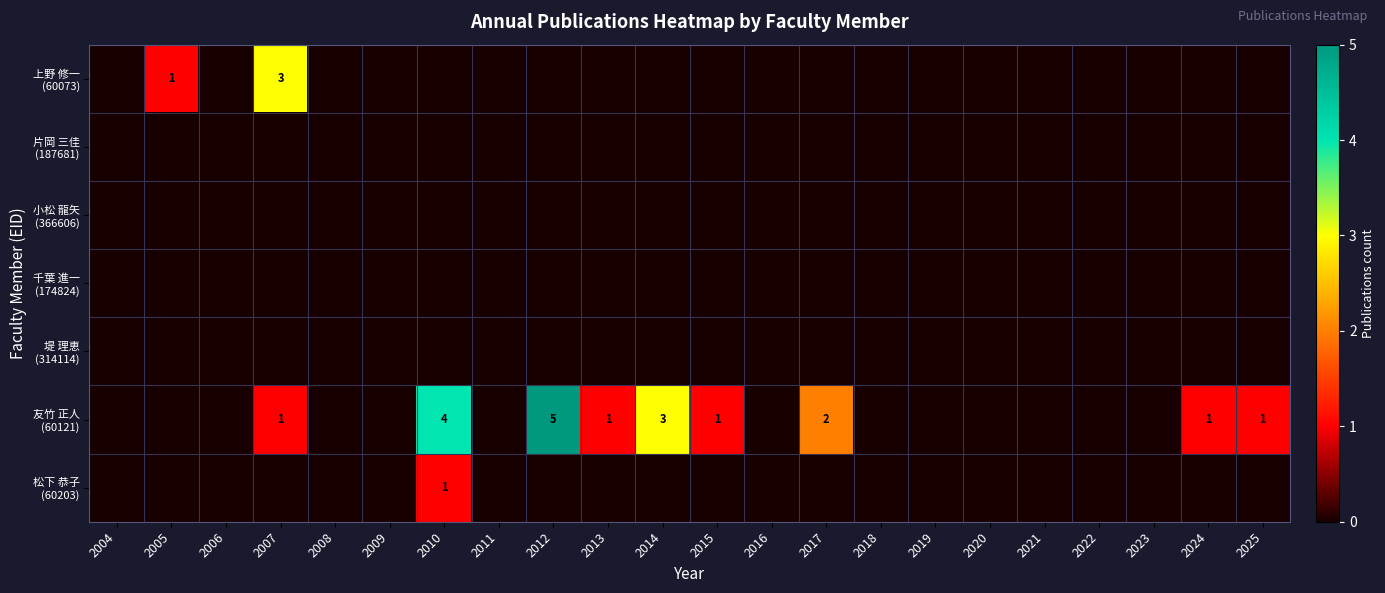

Which category has the lowest value across all series?

2004